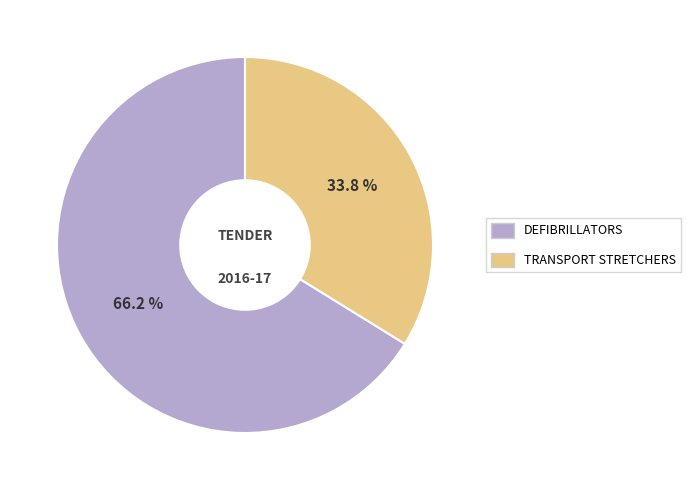

To the nearest percent, what is the difference between the largest and smallest slice percentages?

32%